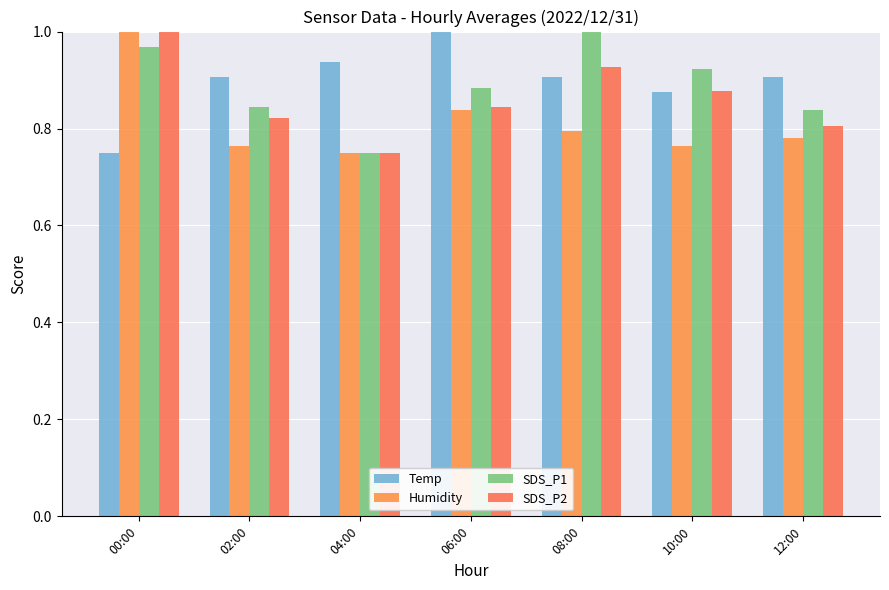

What is the difference between the highest and lowest values at 12:00?

0.1